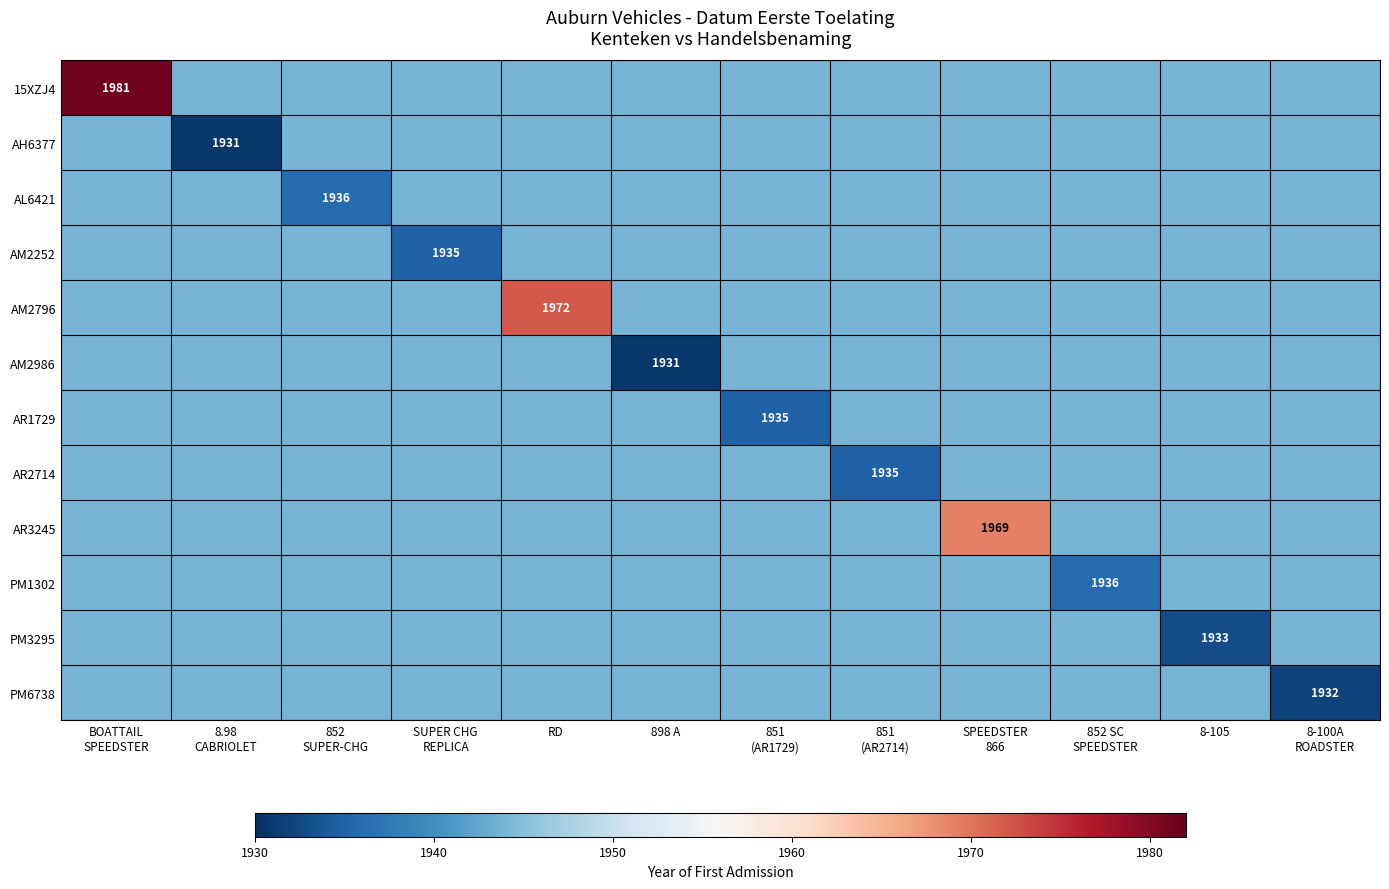

Which category has the lowest value across all series?

8.98
CABRIOLET